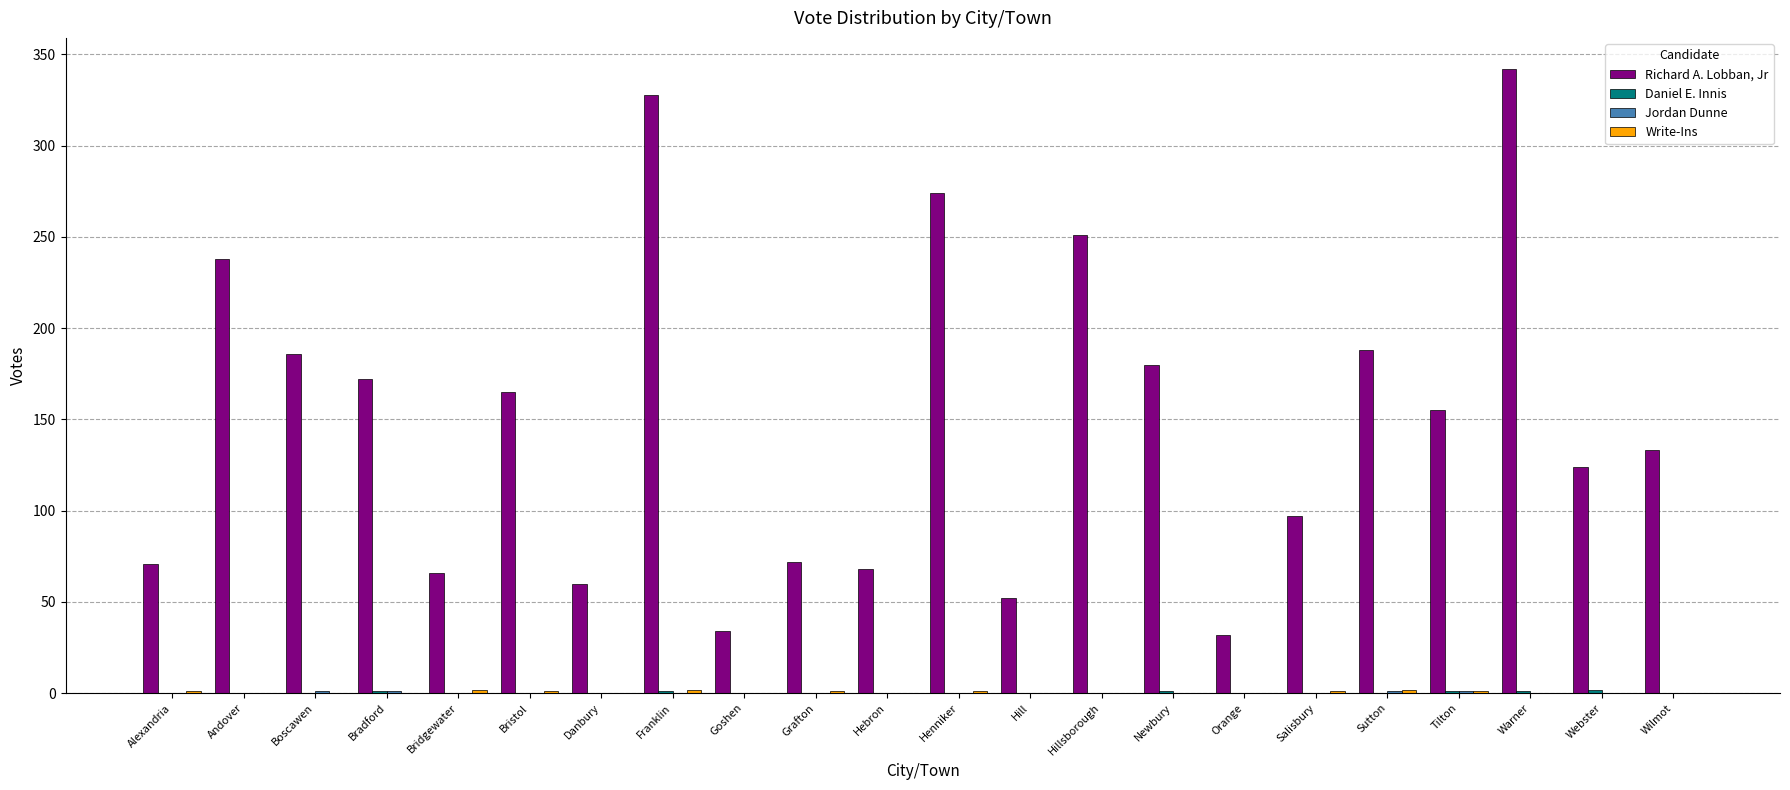

Which series changed the most between Salisbury and Sutton?

Richard A. Lobban, Jr